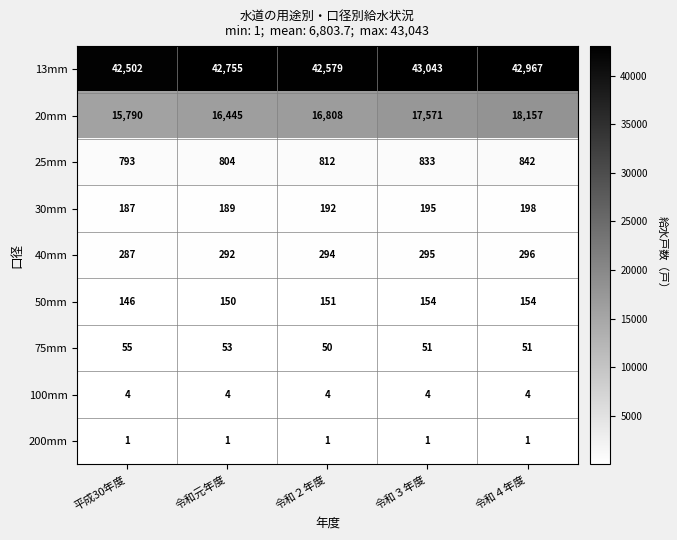

Between 令和２年度 and 令和３年度, which series saw the biggest shift?

20mm